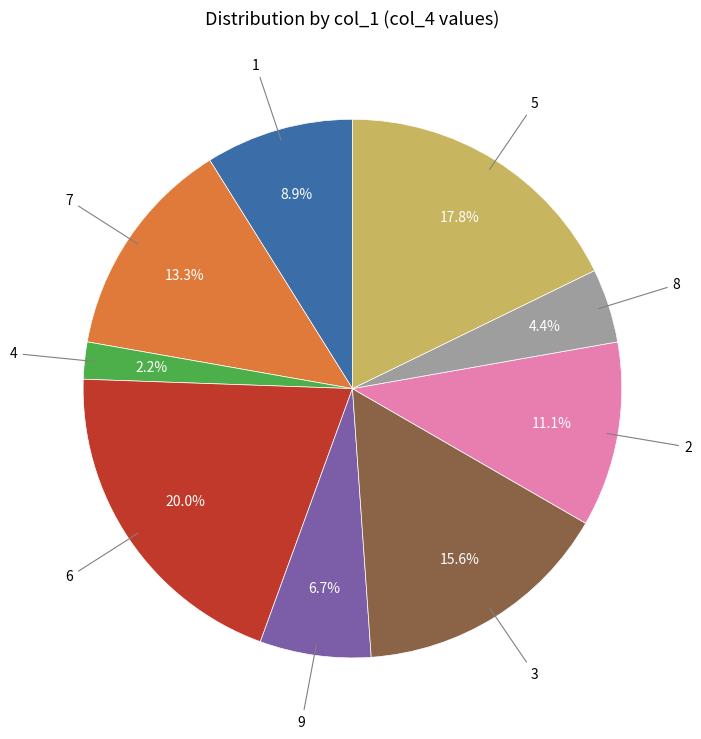

To the nearest percent, what is the average slice percentage?

11%